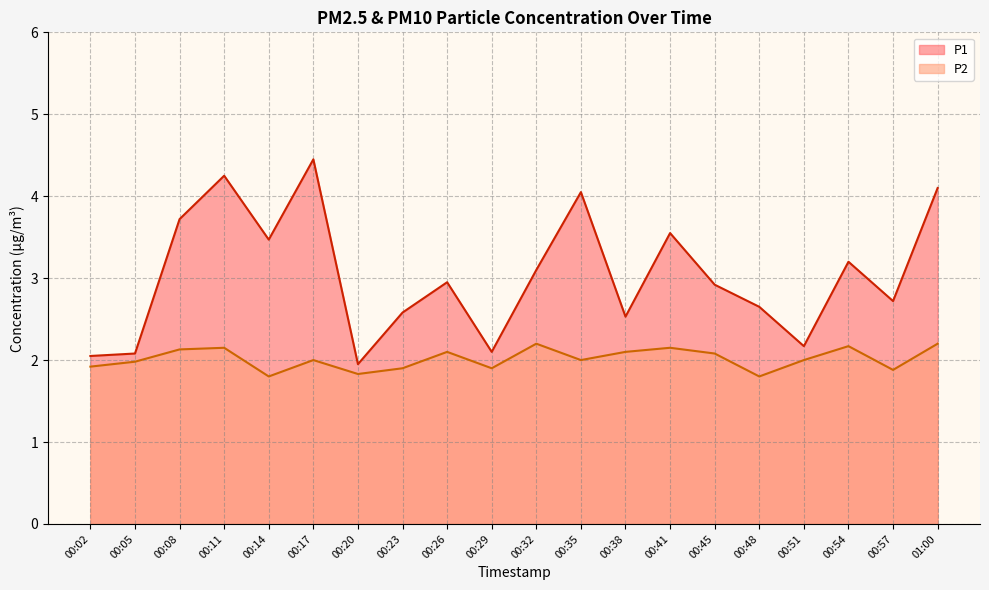

Where is the first local minimum for P1?

00:14